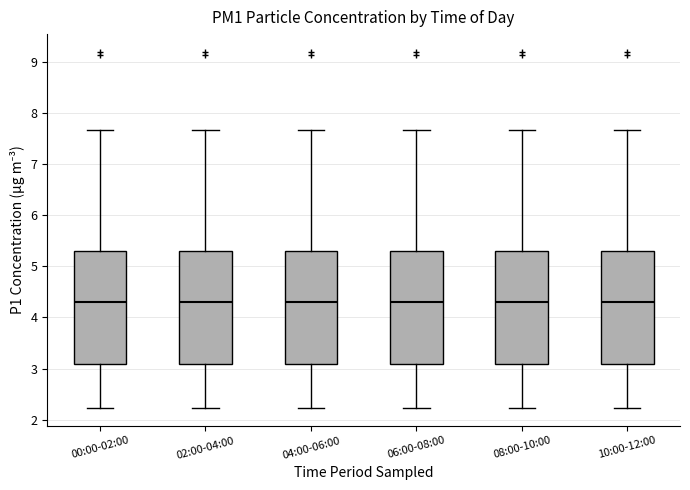

Reading left to right, transcribe this box plot: for each box, give where its median line is, the range the box spans, and where its two whiskers end, as read against the y-axis. The values are not printed on the chart, so give them approximately, as read against the axis.

00:00-02:00: median 4.3, box 3.1 to 5.3, whiskers 2.2 to 7.7
02:00-04:00: median 4.3, box 3.1 to 5.3, whiskers 2.2 to 7.7
04:00-06:00: median 4.3, box 3.1 to 5.3, whiskers 2.2 to 7.7
06:00-08:00: median 4.3, box 3.1 to 5.3, whiskers 2.2 to 7.7
08:00-10:00: median 4.3, box 3.1 to 5.3, whiskers 2.2 to 7.7
10:00-12:00: median 4.3, box 3.1 to 5.3, whiskers 2.2 to 7.7